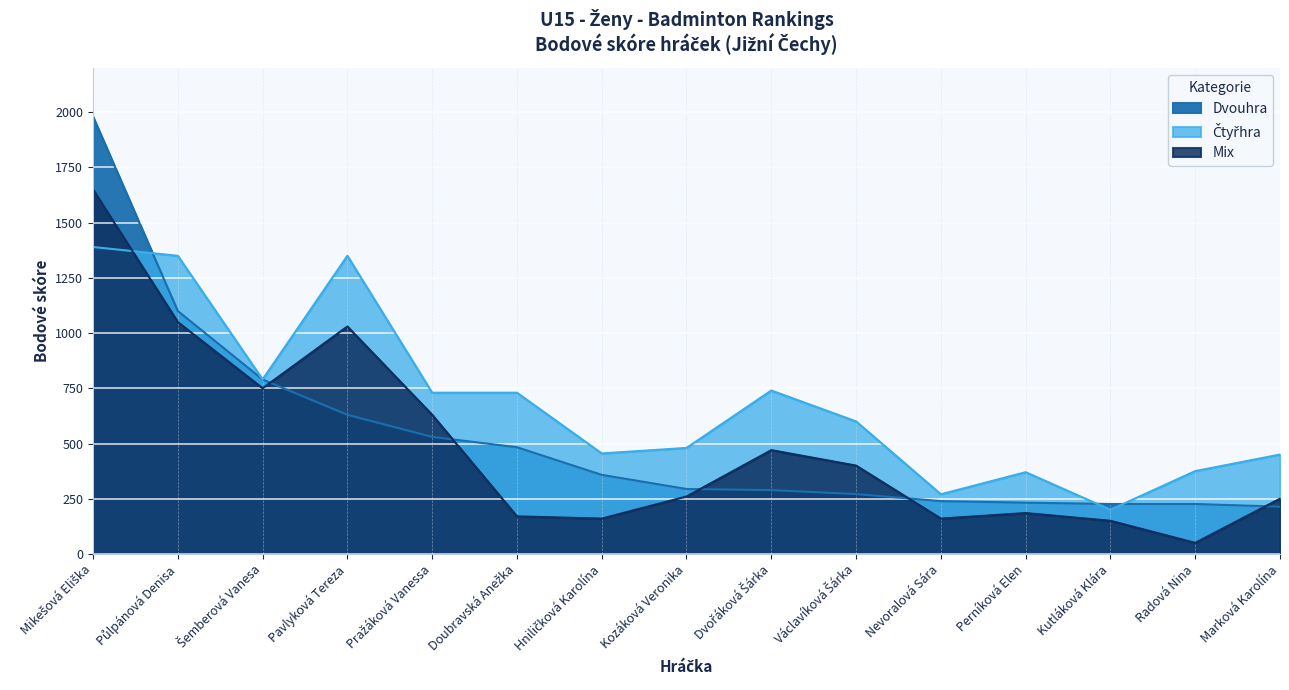

Read the Dvouhra value at Pavlyková Tereza, to the nearest 10.

630